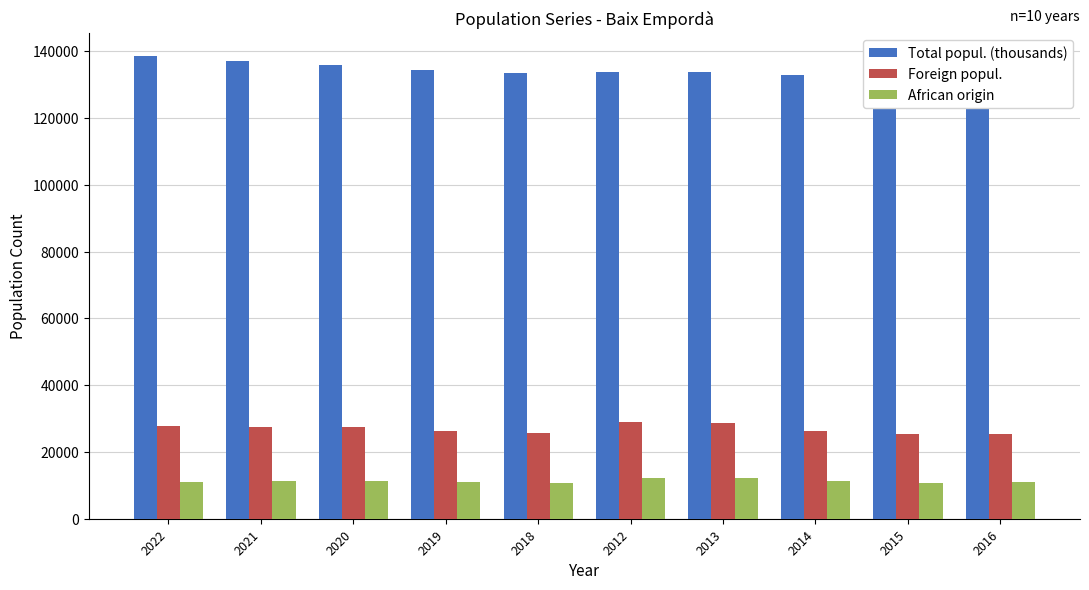

At which label does Foreign popul. reach its minimum?

2015